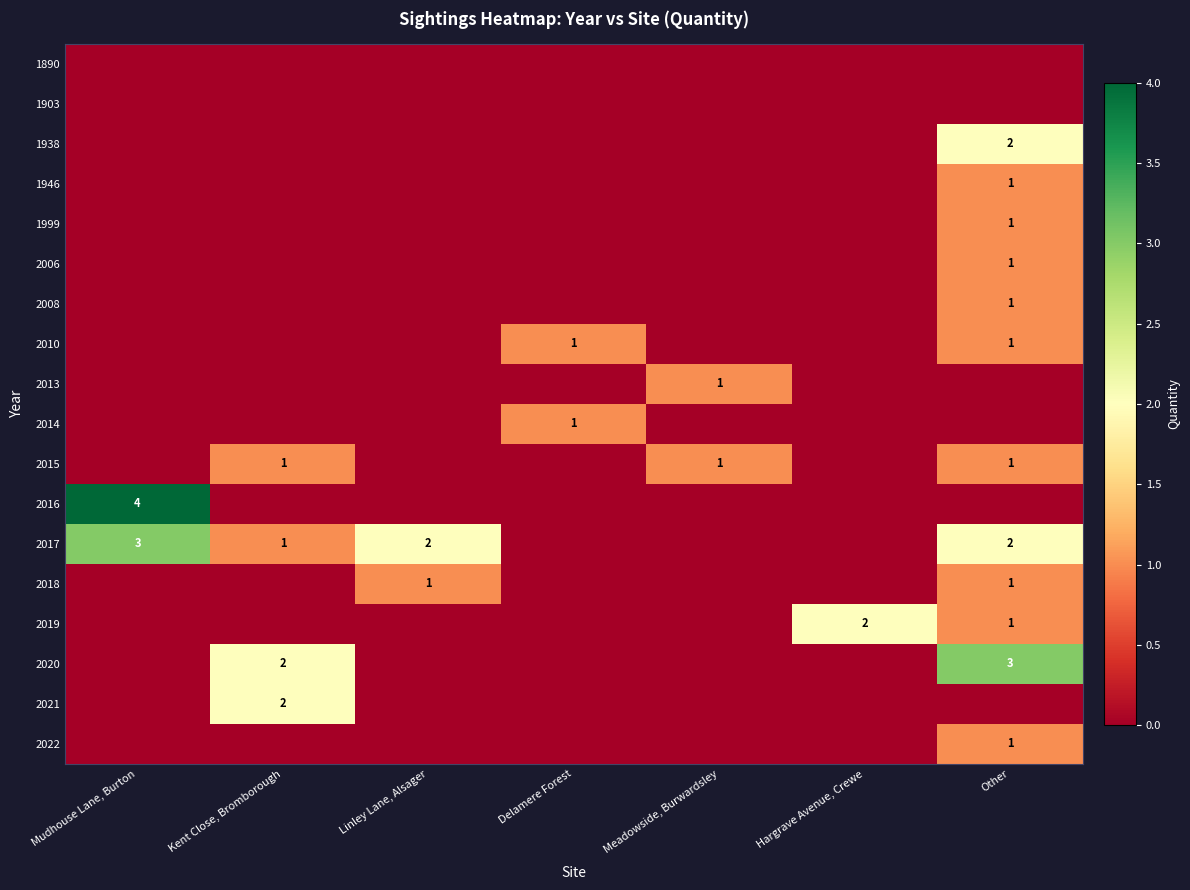

True or false: 2015 has a value of 1 at Other.

True